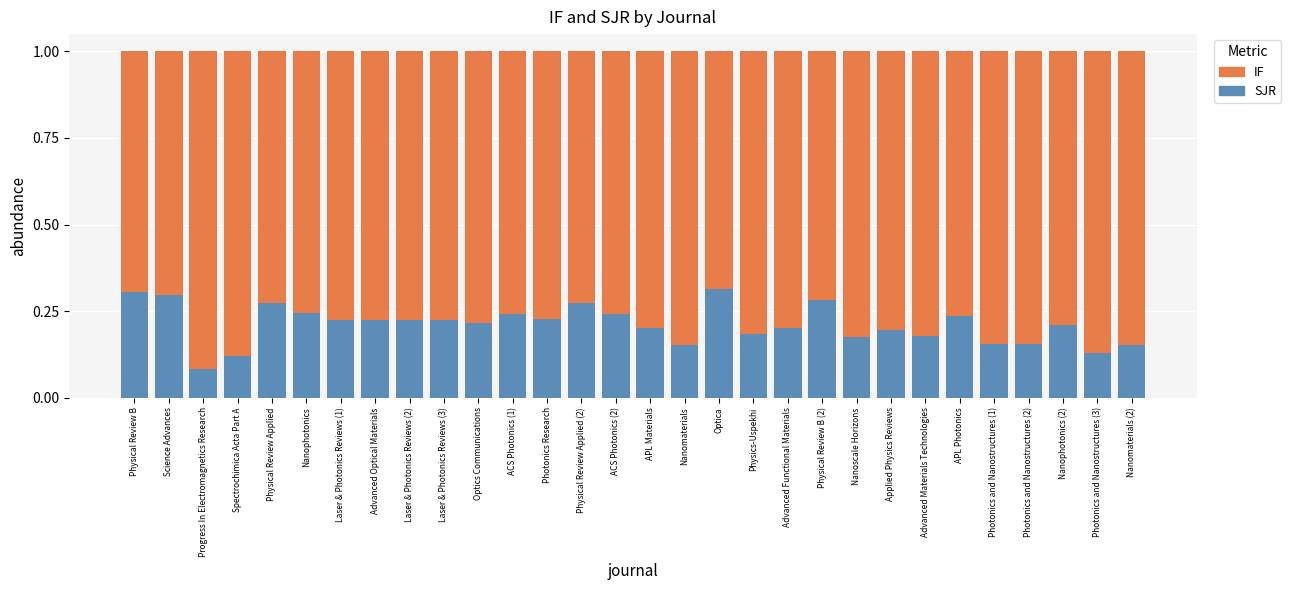

The SJR series shows 0.2 at Nanophotonics (2). True or false?

True